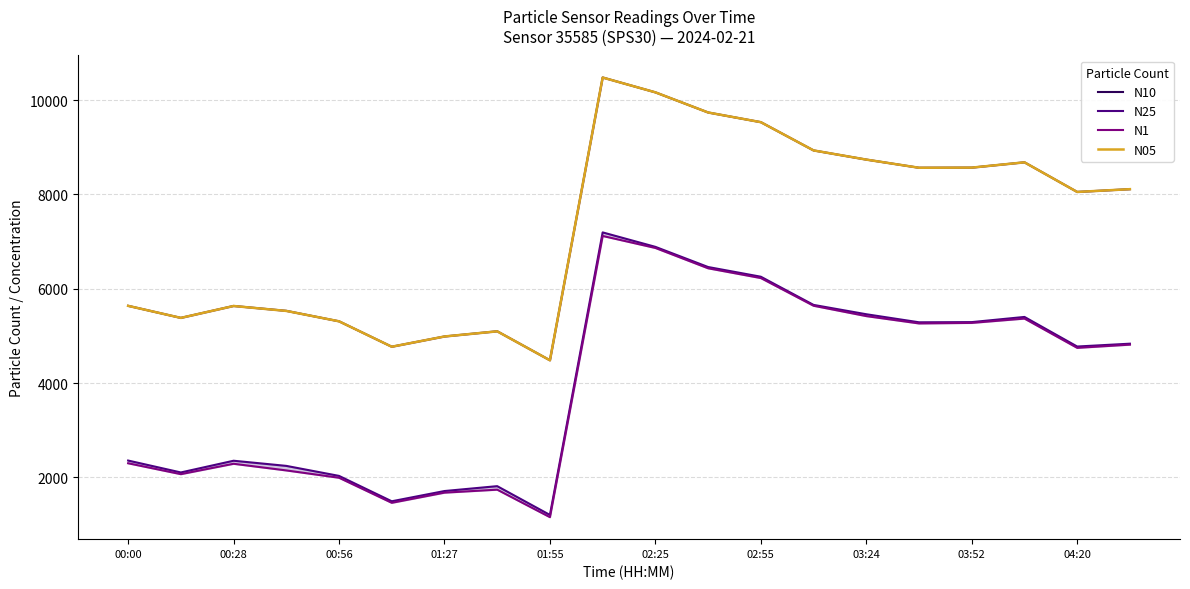

How many lines are shown in the chart?

4